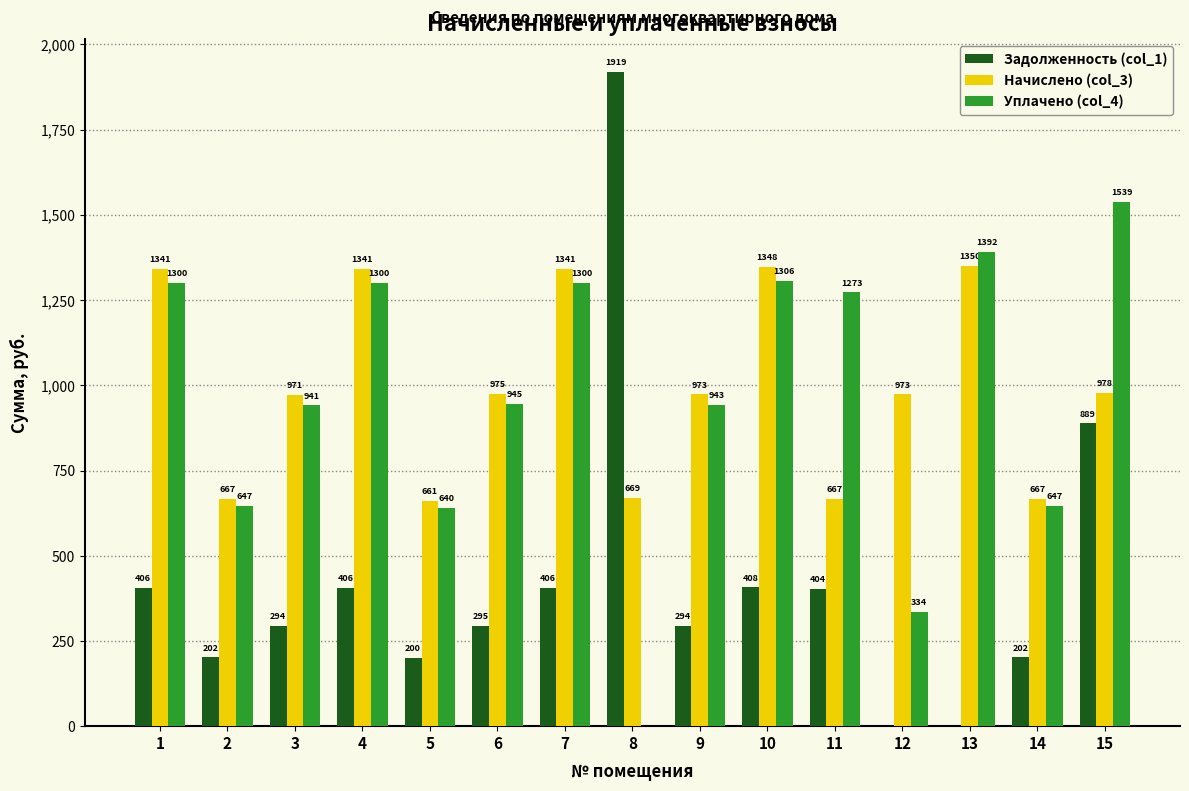

True or false: Задолженность (col_1) has a value of 118.2 at 5.

False